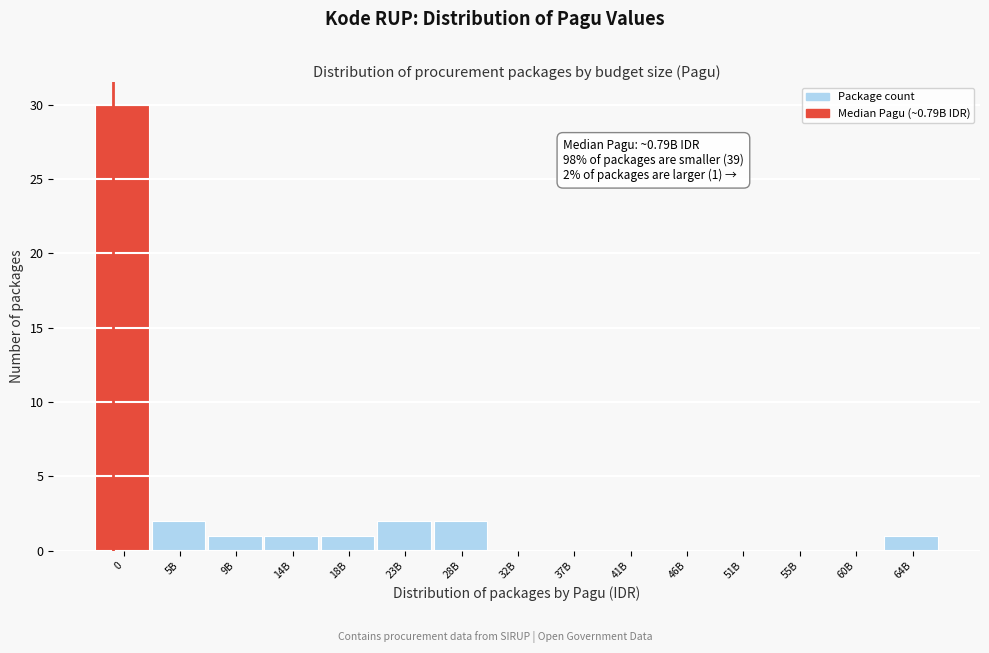

Reading left to right, what are all the values shown in this chart?

0=30	5B=2	9B=1	14B=1	18B=1	23B=2	28B=2	32B=0	37B=0	41B=0	46B=0	51B=0	55B=0	60B=0	64B=1